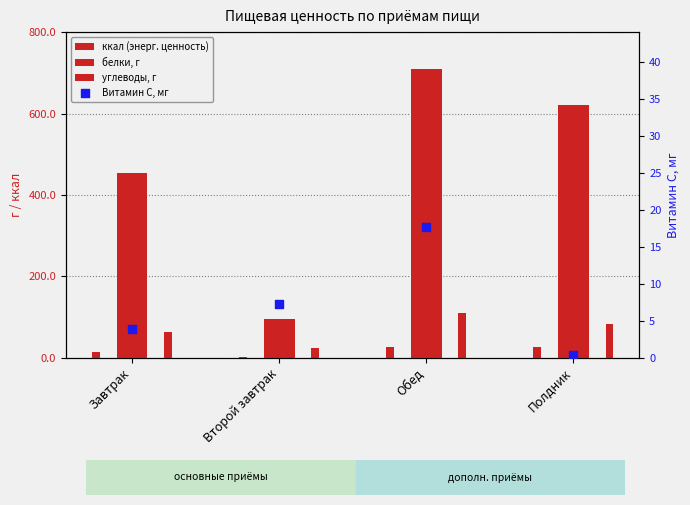

Which series contains the highest Y value?

ккал (энерг. ценность)